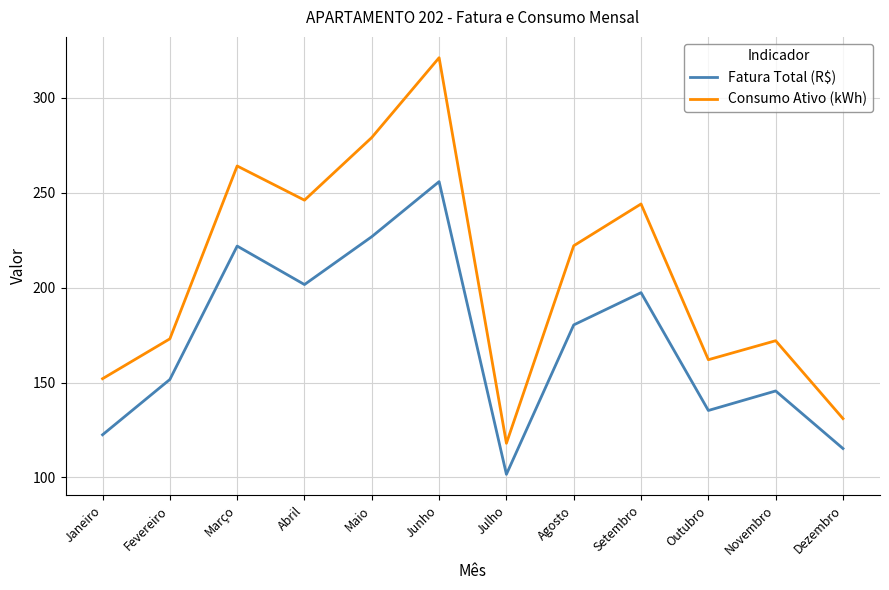

True or false: Consumo Ativo (kWh) and Fatura Total (R$) intersect in this chart.

False